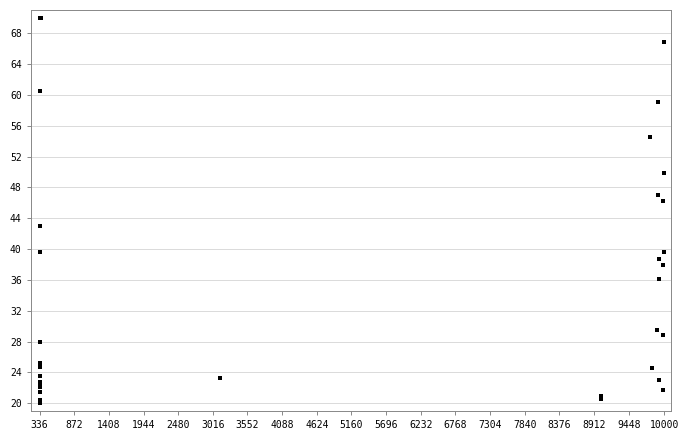

What Y value in the scatter plot is closest to 45?

46.3